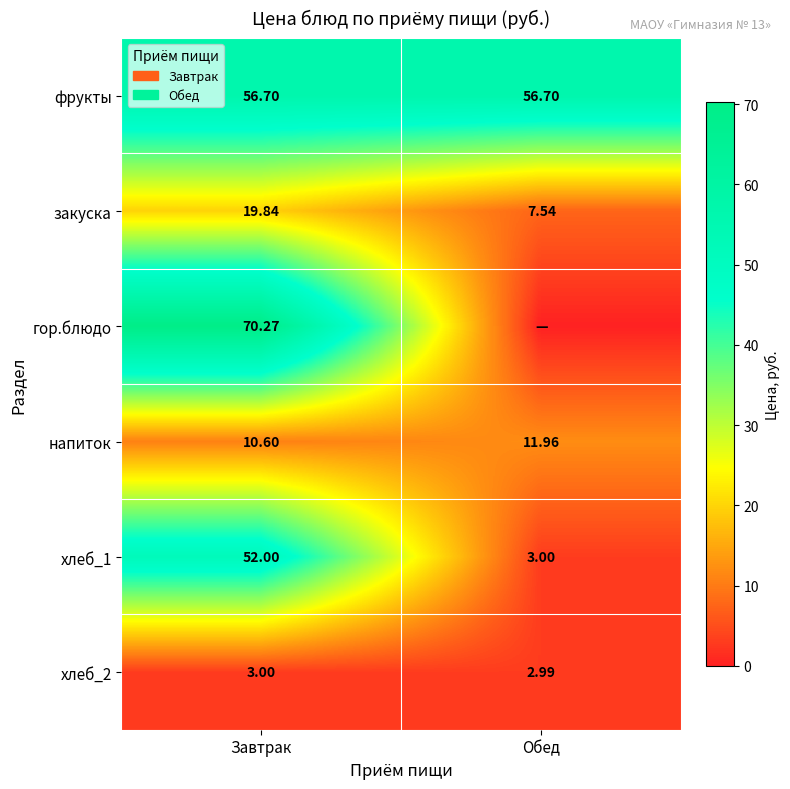

Is it true that гор.блюдо equals 98.7 at Завтрак?

False